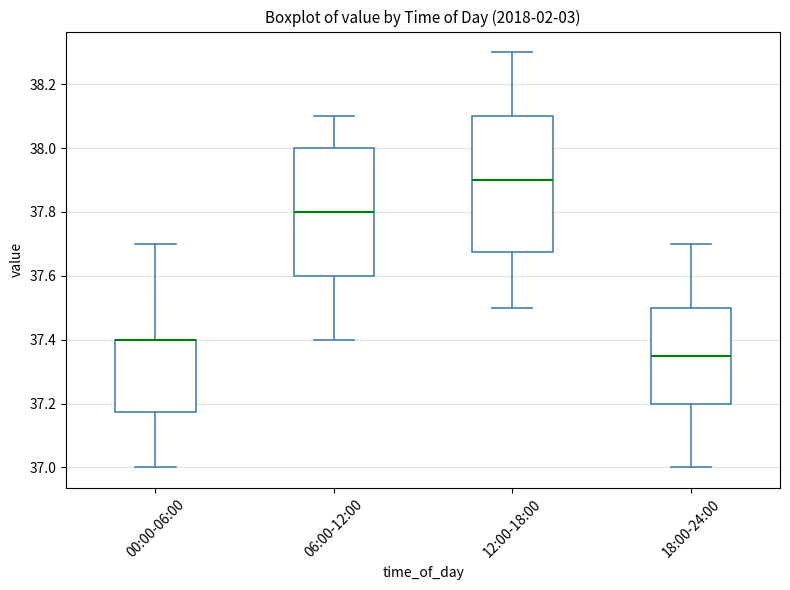

Reading left to right, transcribe this box plot: for each box, give where its median line is, the range the box spans, and where its two whiskers end, as read against the y-axis. The values are not printed on the chart, so give them approximately, as read against the axis.

00:00-06:00: median 37.40 (drawn on the box's upper edge), box 37.18 to 37.40, whiskers 37.00 to 37.70
06:00-12:00: median 37.80, box 37.60 to 38.00, whiskers 37.40 to 38.10
12:00-18:00: median 37.90, box 37.68 to 38.10, whiskers 37.50 to 38.30
18:00-24:00: median 37.36, box 37.20 to 37.50, whiskers 37.00 to 37.70